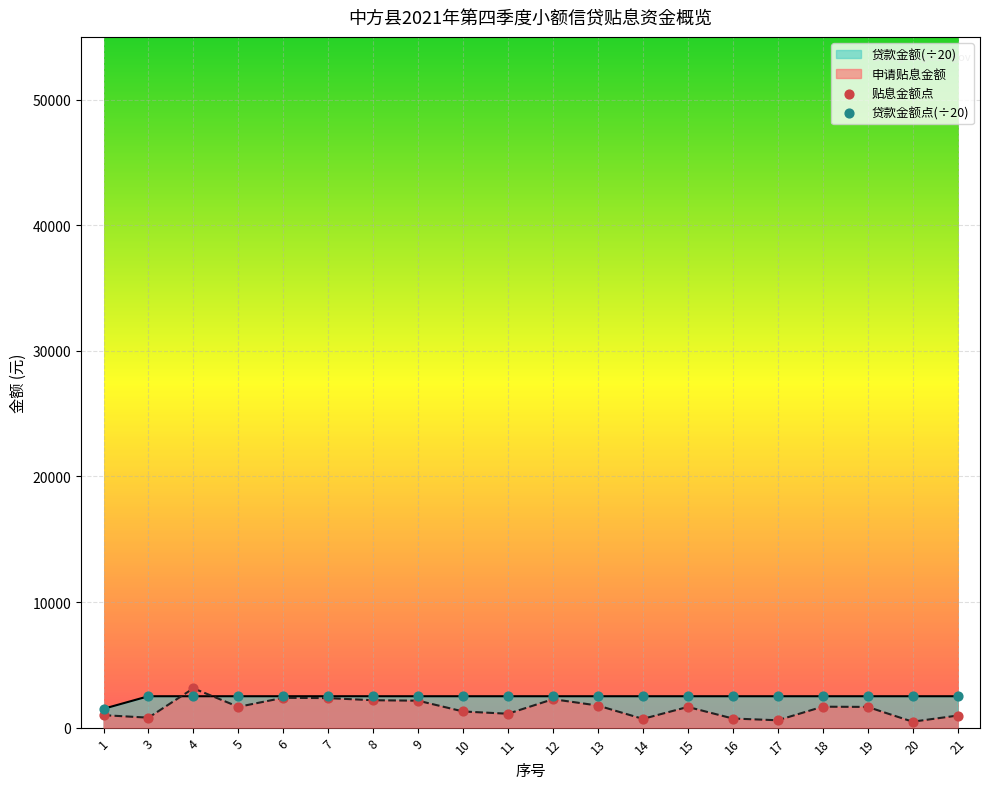

At how many categories does at least one series exceed 2408?

19